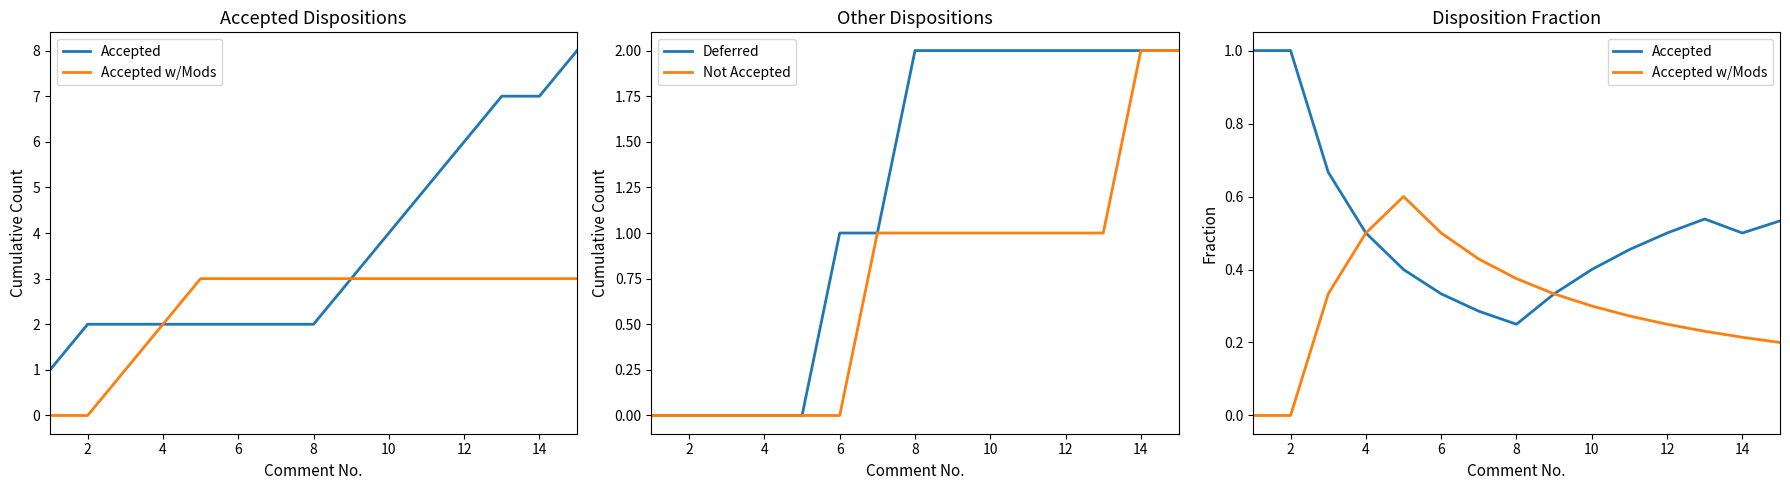

How many values in the Not Accepted series exceed 1?

2